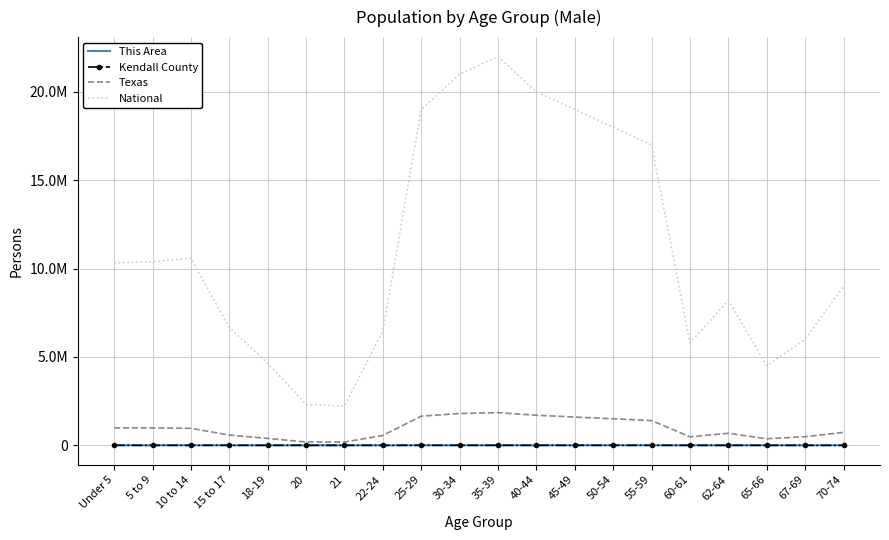

What are all the series names shown in the legend?

This Area, Kendall County, Texas, National